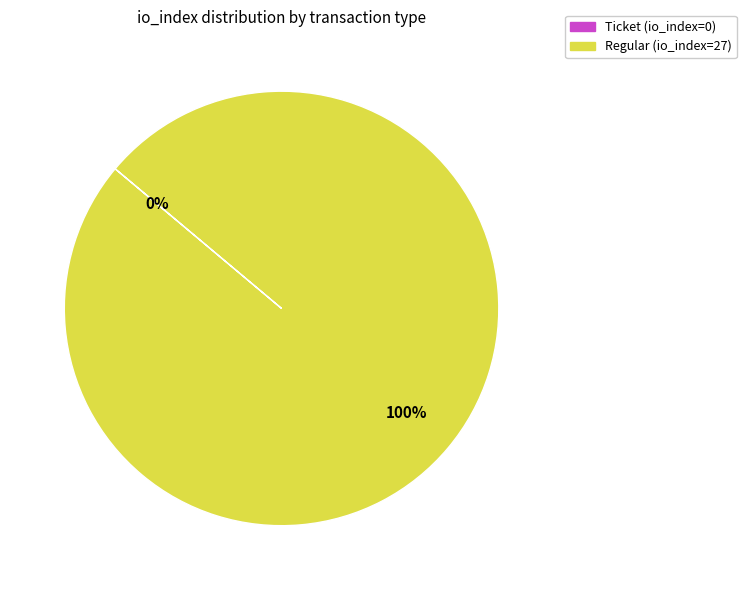

To the nearest percent, what is the difference between the Ticket (io_index=0) and Regular (io_index=27) slice percentages?

100%